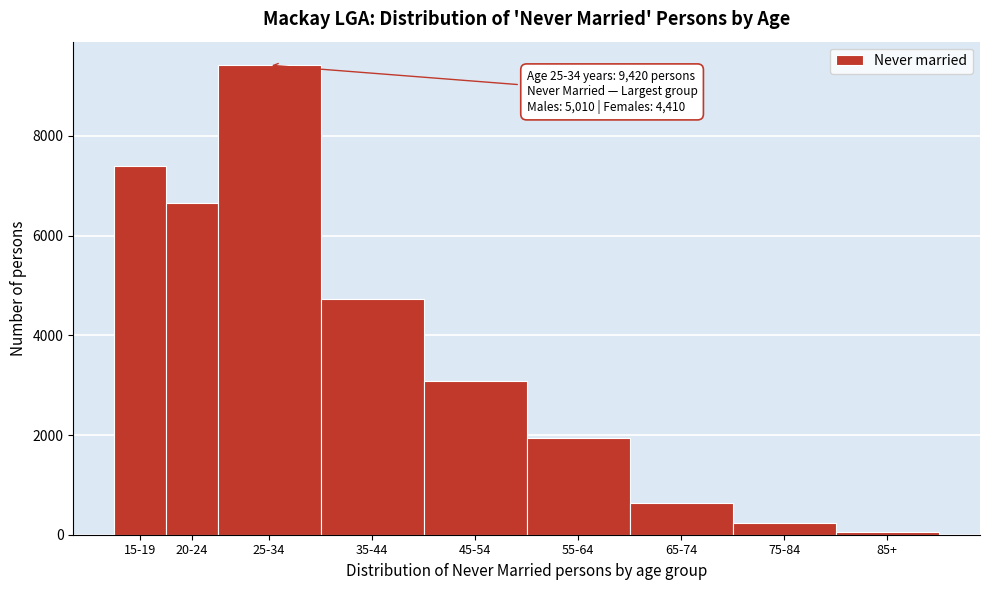

Reading left to right, extract all data points from this chart.

15-19=7402	20-24=6660	25-34=9420	35-44=4722	45-54=3074	55-64=1935	65-74=628	75-84=235	85+=56